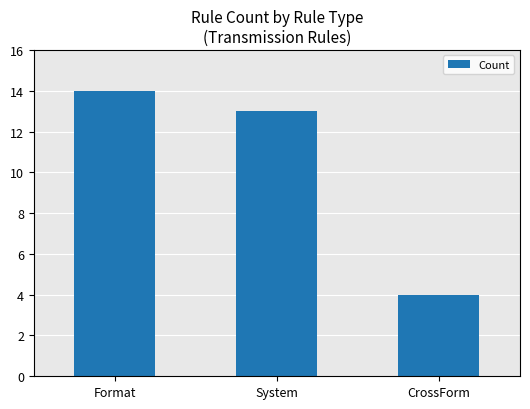

Rank the categories by value from highest to lowest.

Format, System, CrossForm